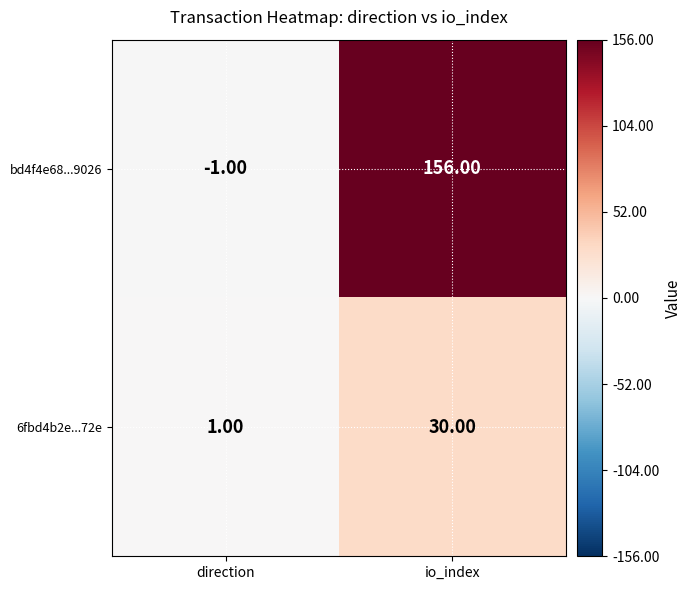

Between direction and io_index, which series saw the biggest shift?

bd4f4e68...9026